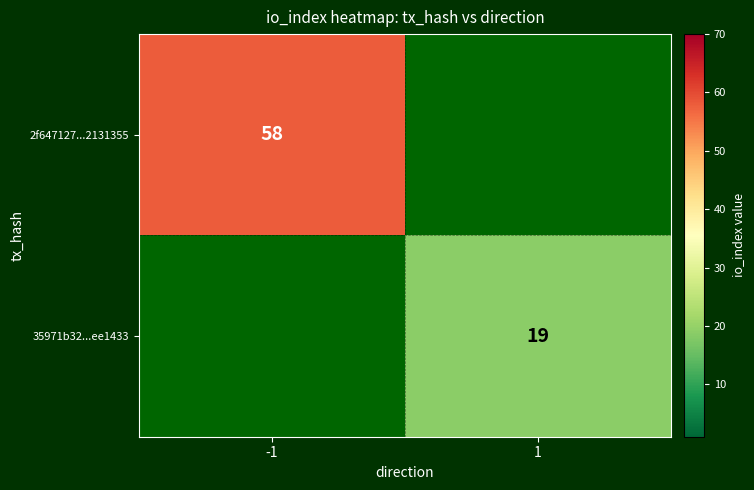

Is it true that 35971b32...ee1433 equals 28 at 1?

False